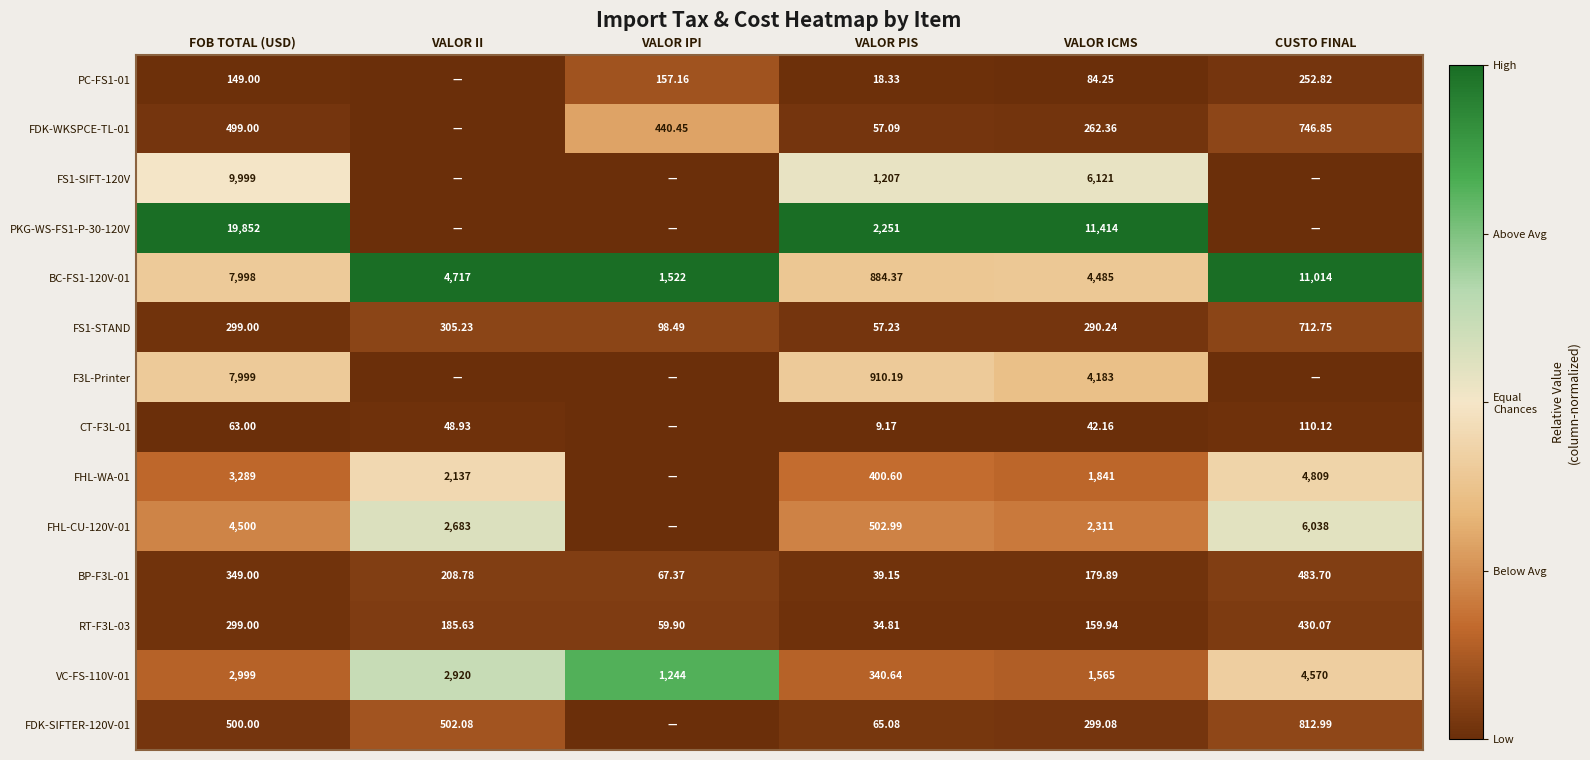

Which label corresponds to the largest value in the chart?

FOB TOTAL (USD)